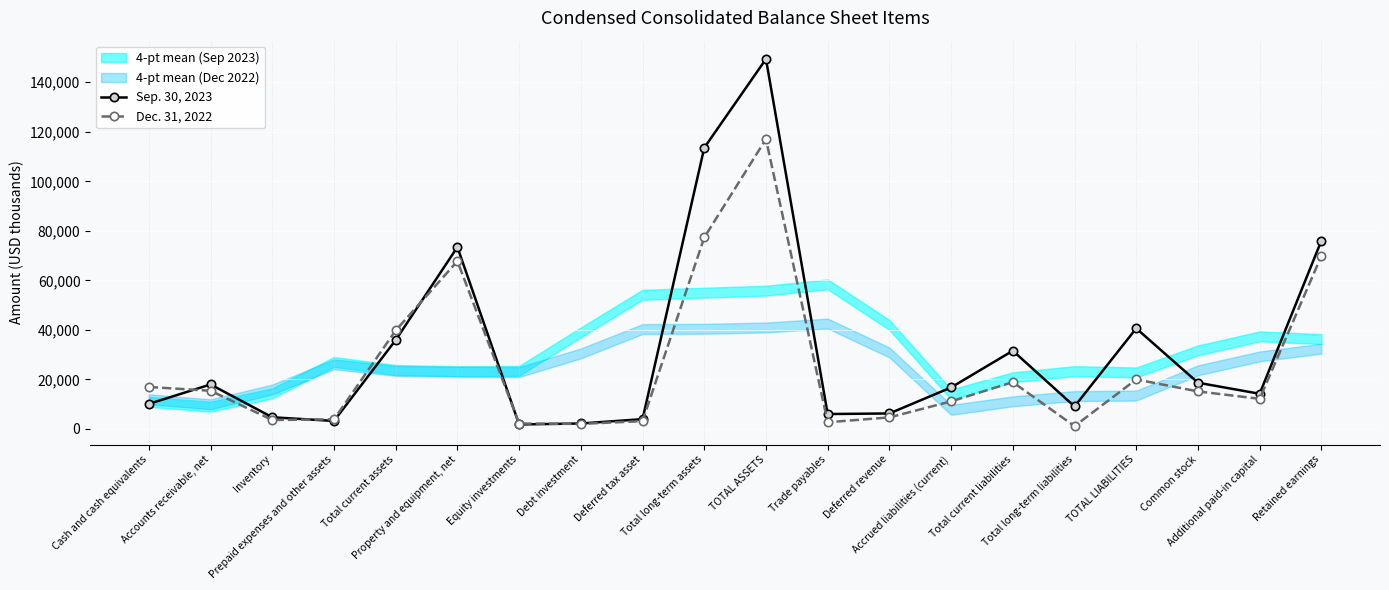

Reading left to right, extract all data points from this chart.

Sep. 30, 2023: 10078	17926	4670	3187	35861	73423	1771	2164	3910	113539	149400	5978	6215	16719	31553	9033	40586	18633	14164	76017
Dec. 31, 2022: 16914	15379	3574	3849	39742	67743	2155	2000	3119	77301	117043	2650	4624	11092	18861	1088	19949	15123	12125	69846